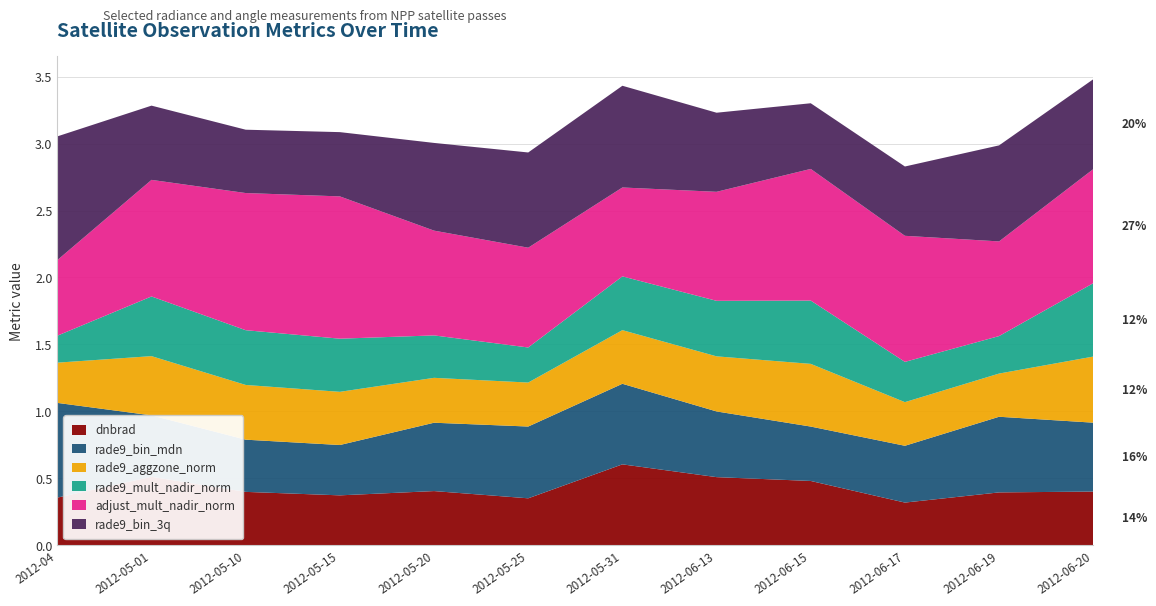

Reading right to left, list all the values displayed in this chart.

dnbrad: 0.4	0.4	0.3	0.5	0.5	0.6	0.4	0.4	0.4	0.4	0.5	0.4
rade9_bin_mdn: 0.5	0.6	0.4	0.4	0.5	0.6	0.5	0.5	0.4	0.4	0.5	0.7
rade9_aggzone_norm: 0.5	0.3	0.3	0.5	0.4	0.4	0.3	0.3	0.4	0.4	0.4	0.3
rade9_mult_nadir_norm: 0.5	0.3	0.3	0.5	0.4	0.4	0.3	0.3	0.4	0.4	0.4	0.2
adjust_mult_nadir_norm: 0.9	0.7	0.9	1.0	0.8	0.7	0.7	0.8	1.1	1.0	0.9	0.6
rade9_bin_3q: 0.7	0.7	0.5	0.5	0.6	0.8	0.7	0.7	0.5	0.5	0.6	0.9